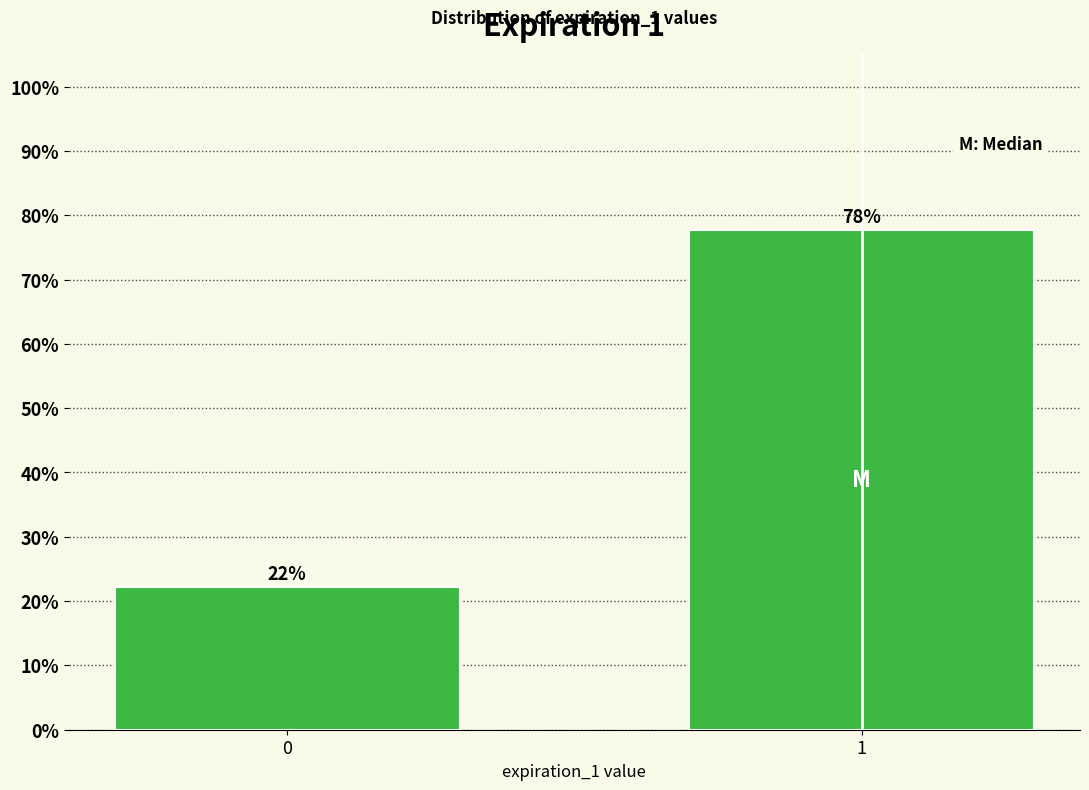

Are the bars horizontal?

No